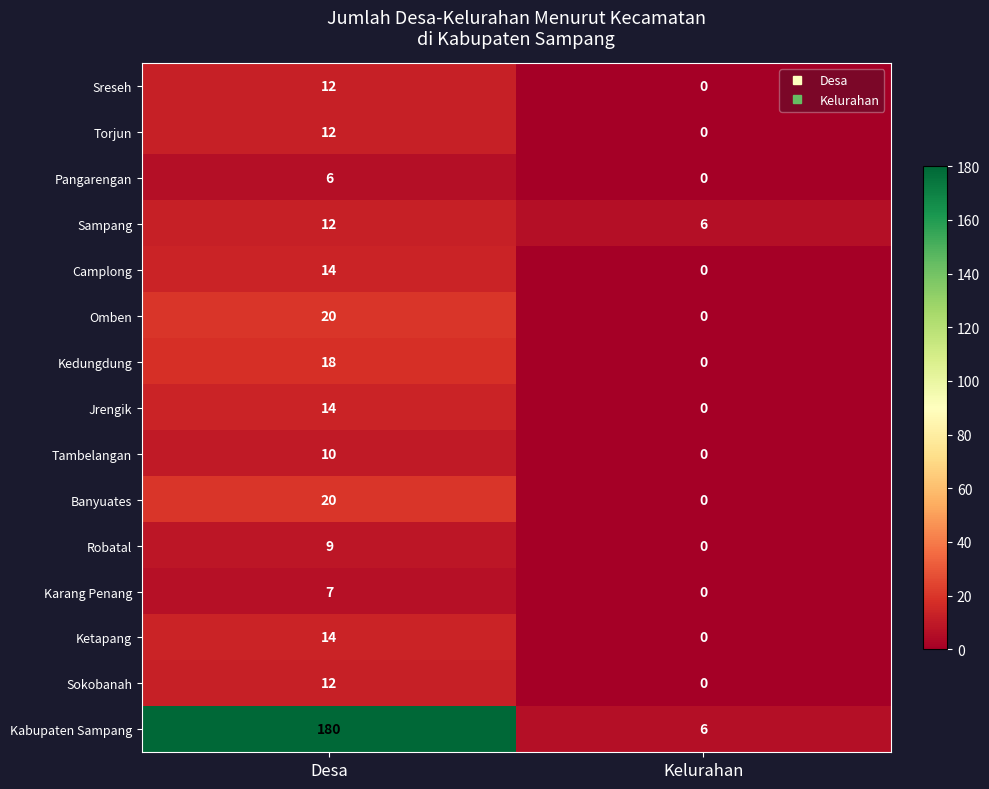

What value does the Kabupaten Sampang series have at Desa, to the nearest 5?

180